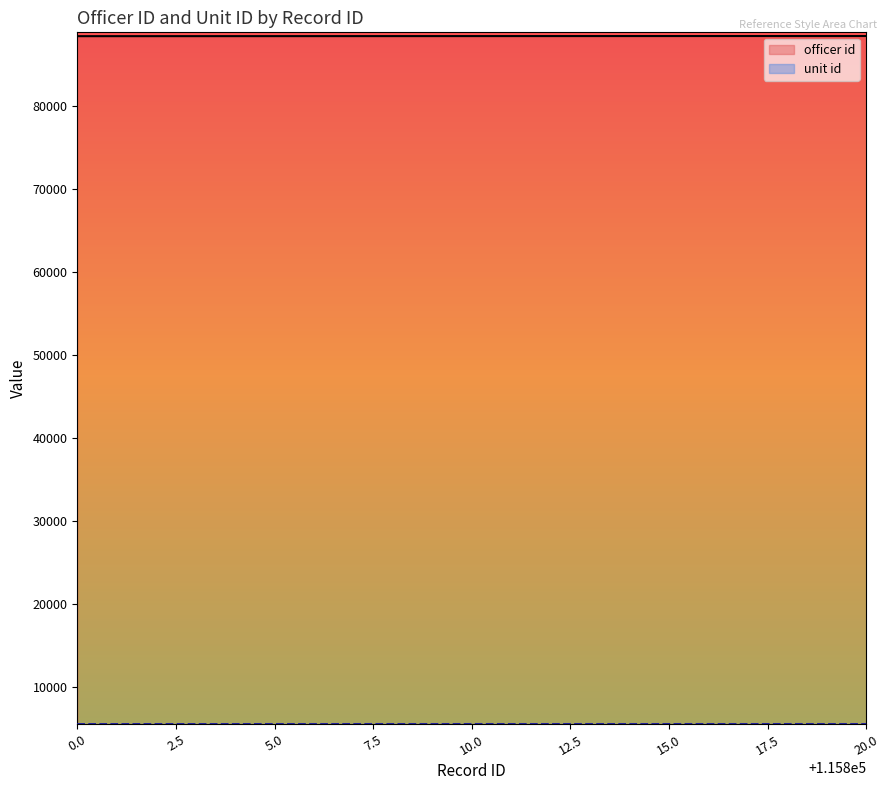

The unit id series shows 2170 at 115802. True or false?

False